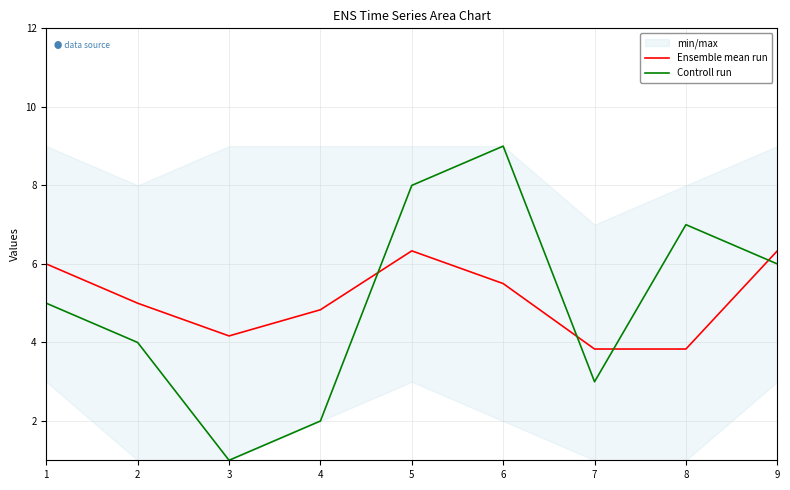

What value does the Controll run series have at 2?

4.0